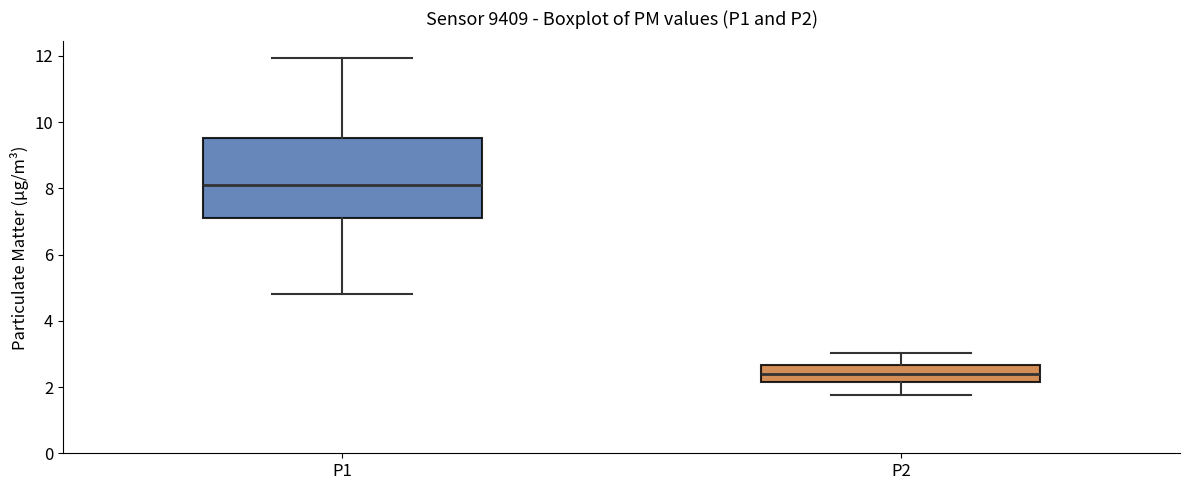

Reading left to right, transcribe this box plot: for each box, give where its median line is, the range the box spans, and where its two whiskers end, as read against the y-axis. The values are not printed on the chart, so give them approximately, as read against the axis.

P1: median 8.0, box 7.2 to 9.6, whiskers 4.8 to 12.0
P2: median 2.4, box 2.2 to 2.6, whiskers 1.8 to 3.0